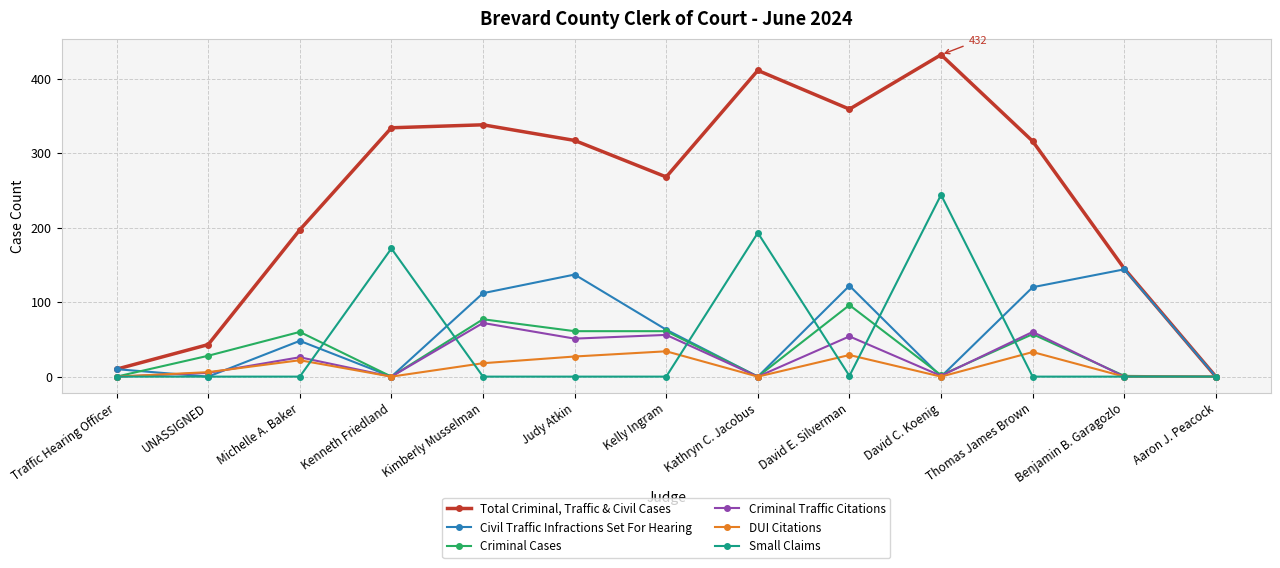

What is the average value of the Criminal Traffic Citations series?

25